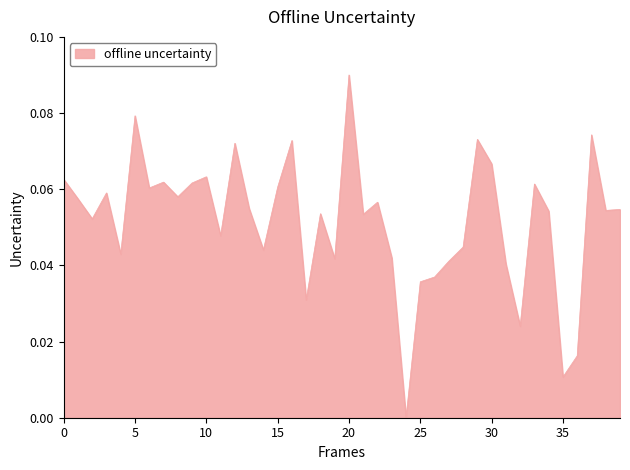

At which category does the chart reach its peak across all series?

20